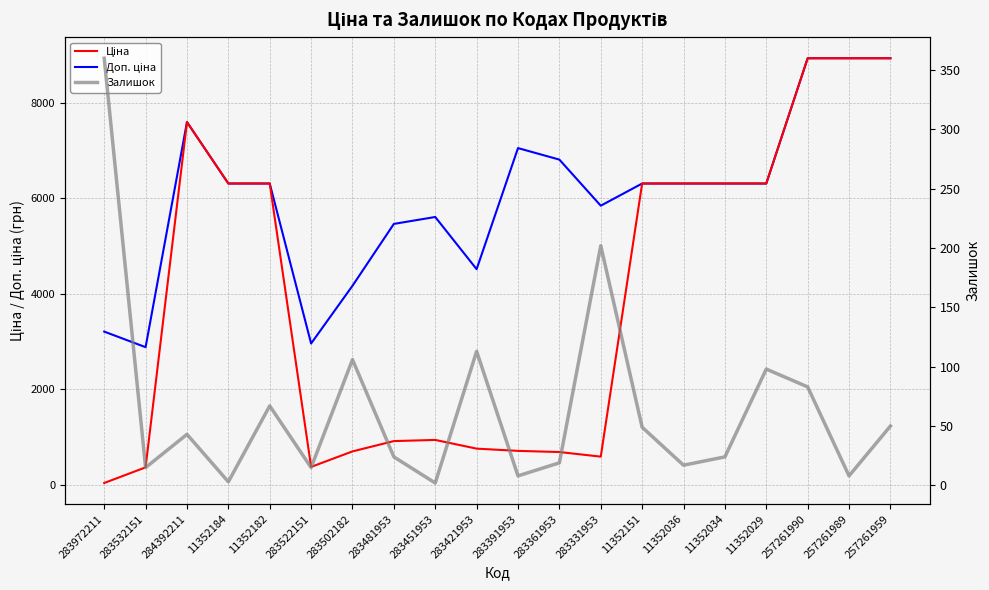

Is the value of Доп. ціна at 283502182 greater than the value of Ціна at 283451953?

Yes